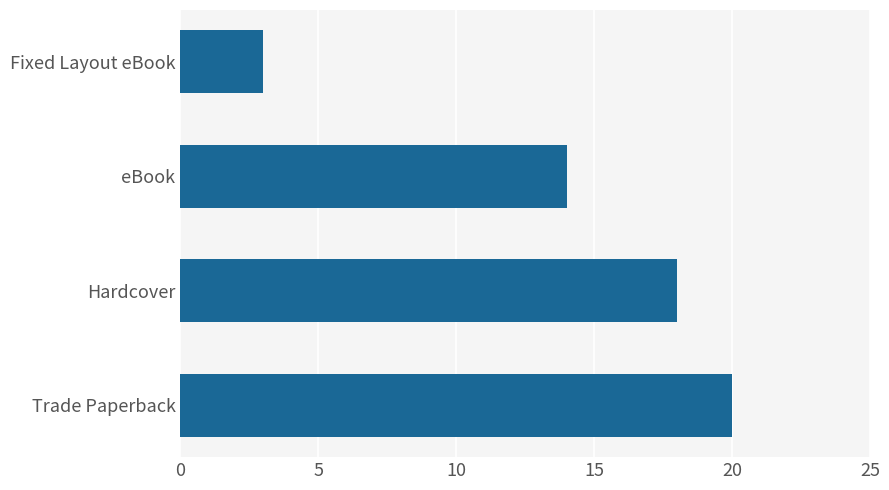

The value at eBook is 14. True or false?

True